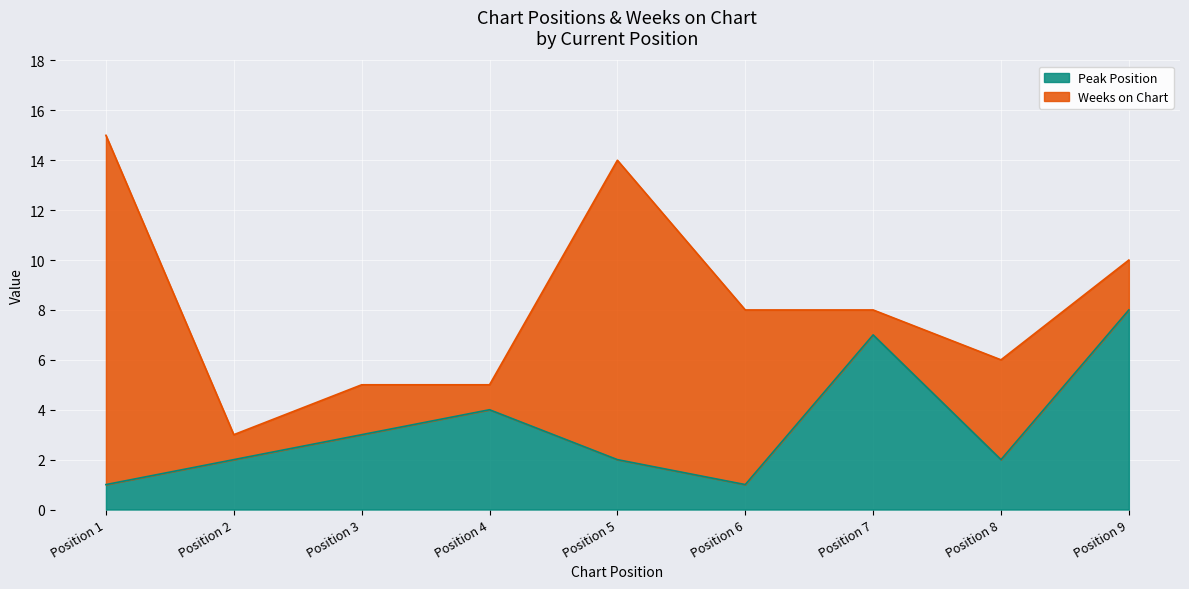

Is it true that Peak Position equals 3 at Position 3?

True